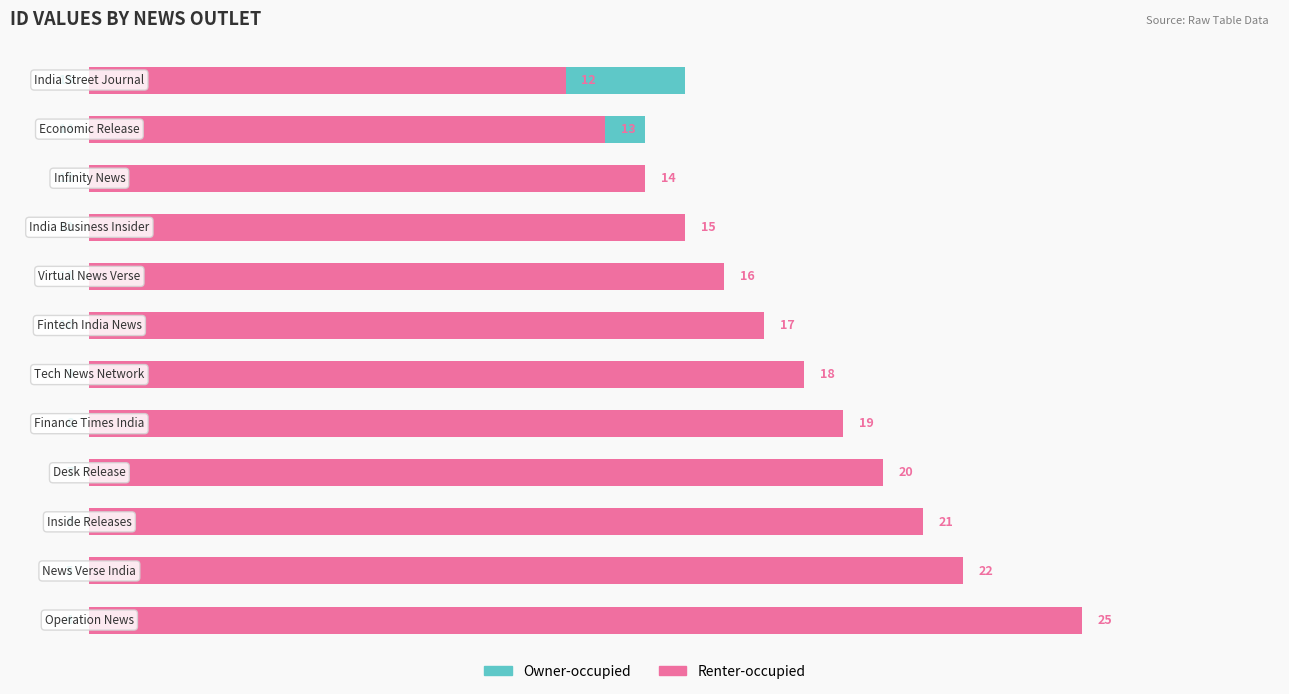

Is the value of Owner-occupied at 11 greater than the value of Renter-occupied at 4?

No